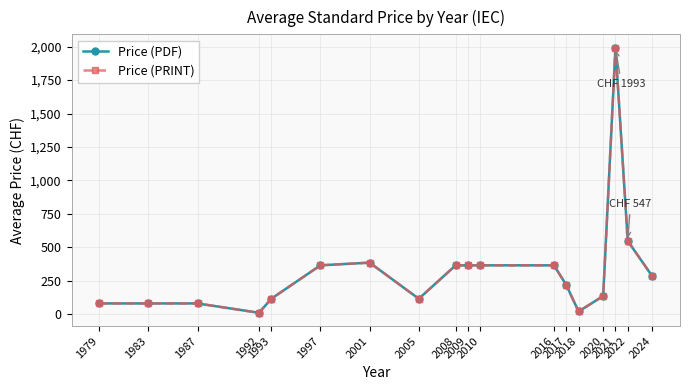

At which category is the sum across all series the highest?

2021